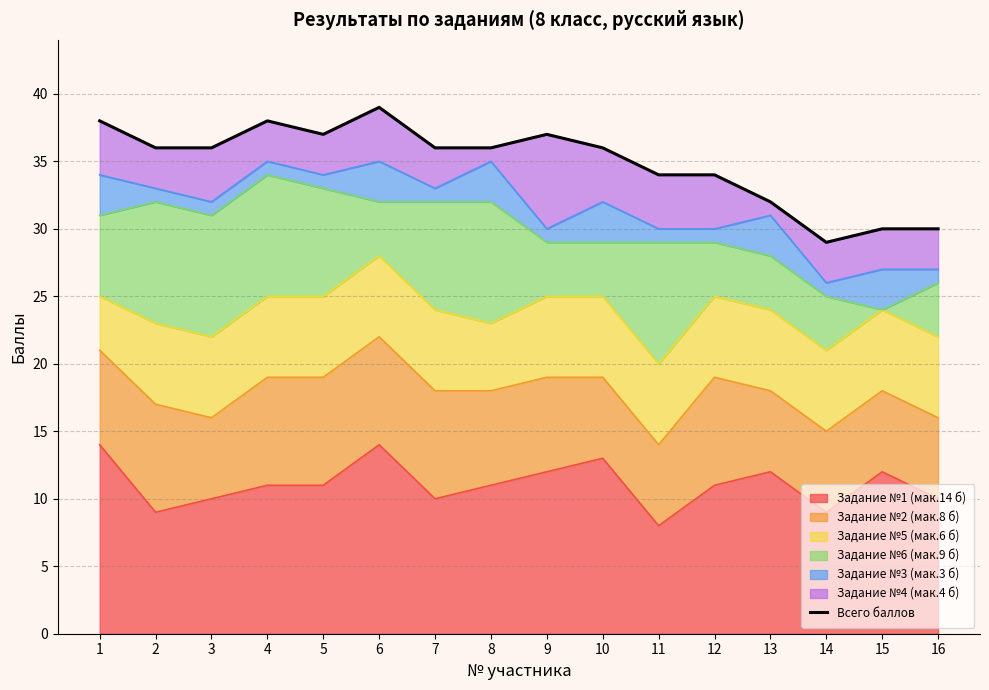

Reading left to right, transcribe all the data shown in this chart.

1=38	2=36	3=36	4=38	5=37	6=39	7=36	8=36	9=37	10=36	11=34	12=34	13=32	14=29	15=30	16=30